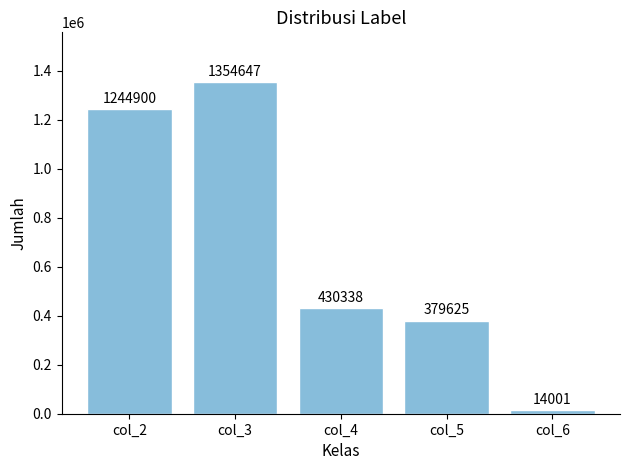

Reading left to right, extract all data points from this chart.

1244900	1354647	430338	379625	14001